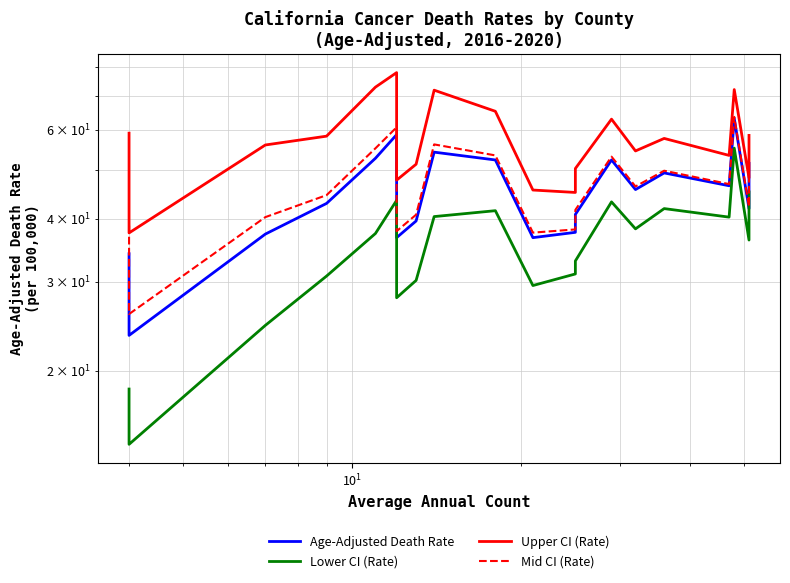

What are all the series names shown in the legend?

Age-Adjusted Death Rate, Lower CI (Rate), Upper CI (Rate), Mid CI (Rate)